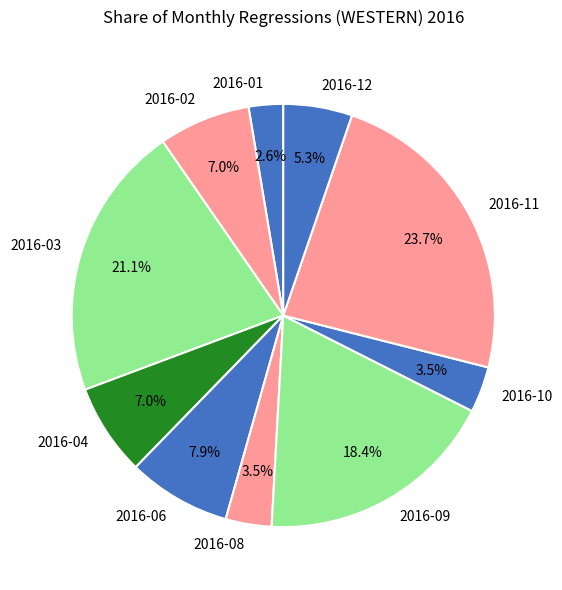

Count the number of slices in the pie.

10